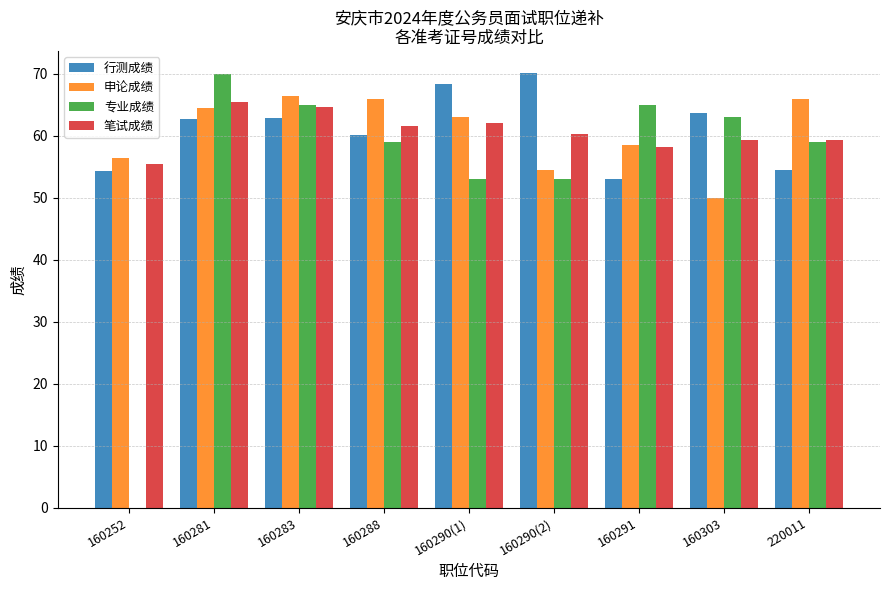

How many distinct data groups are displayed?

4